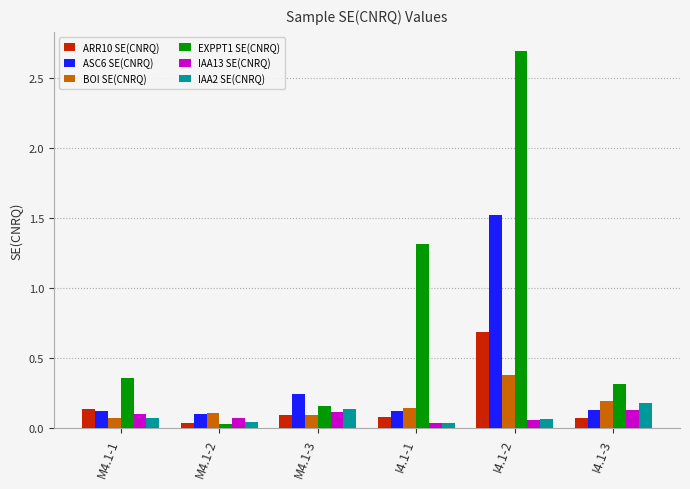

Which series has the largest total across all categories?

EXPPT1 SE(CNRQ)